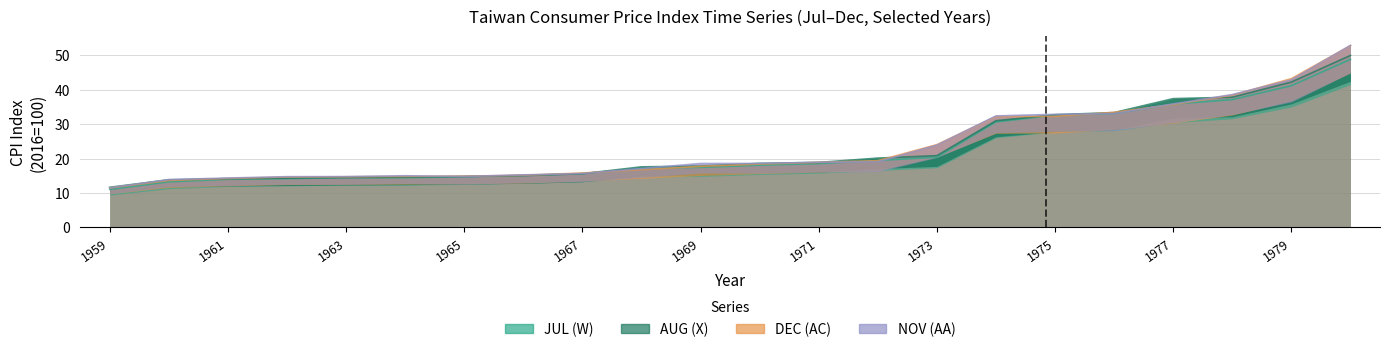

What is the average value of the AUG (X) series?

23.0